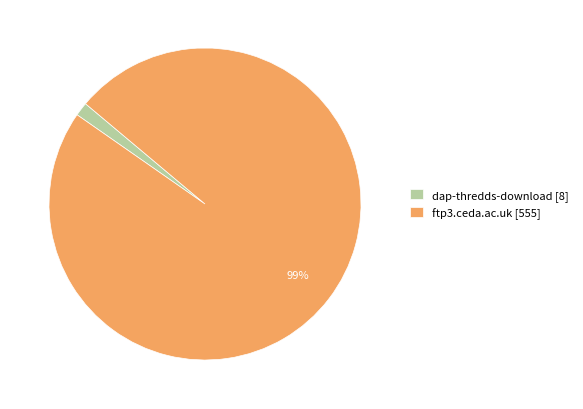

What is the largest slice in the pie chart?

ftp3.ceda.ac.uk